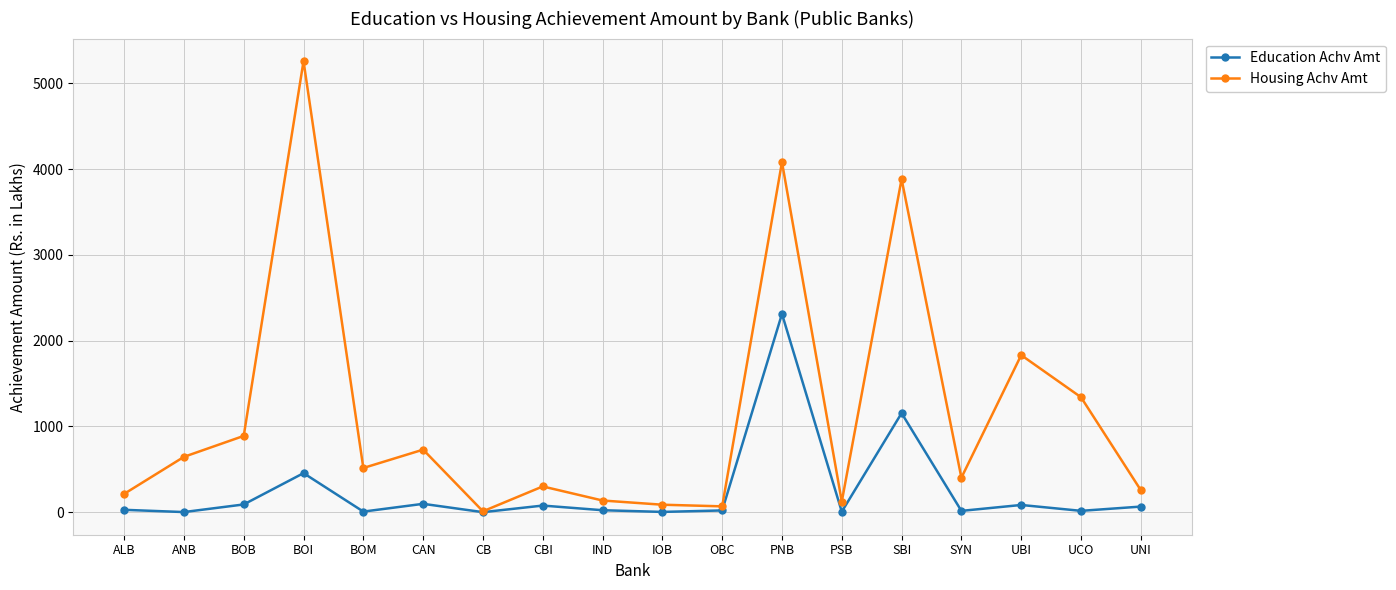

What is the spread (max minus min) of values at PNB?

1769.9